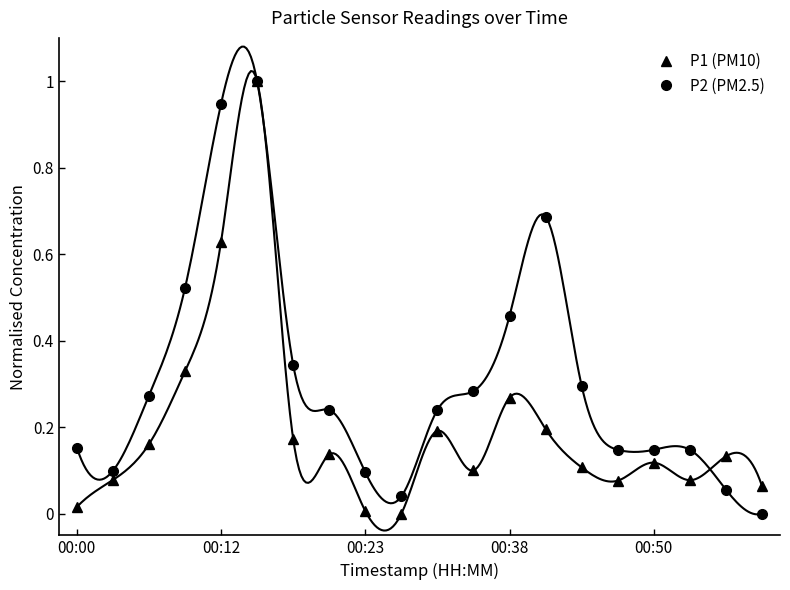

True or false: P2 (PM2.5) and P1 (PM10) intersect in this chart.

True